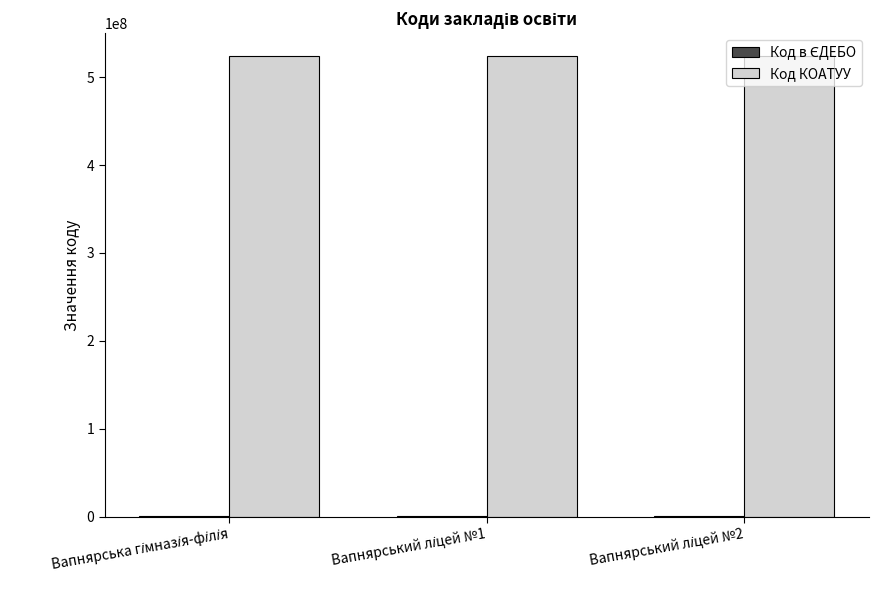

What is the sum of all Код КОАТУУ values?

1571866200